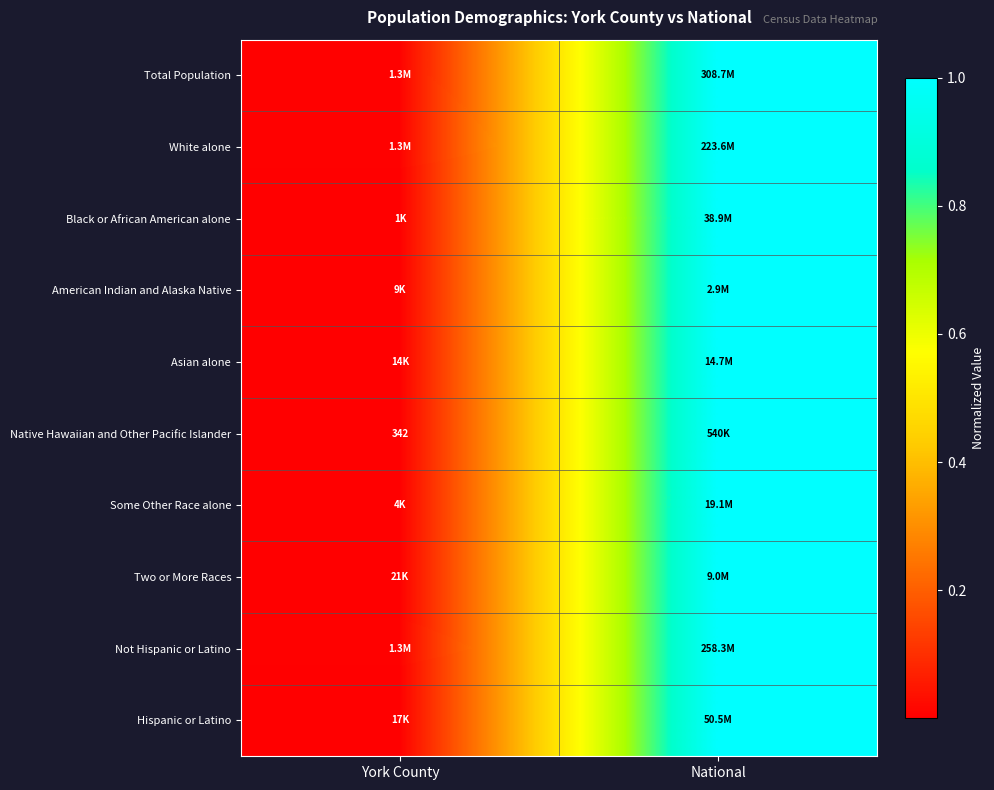

The American Indian and Alaska Native series shows 1.0 at National. True or false?

True